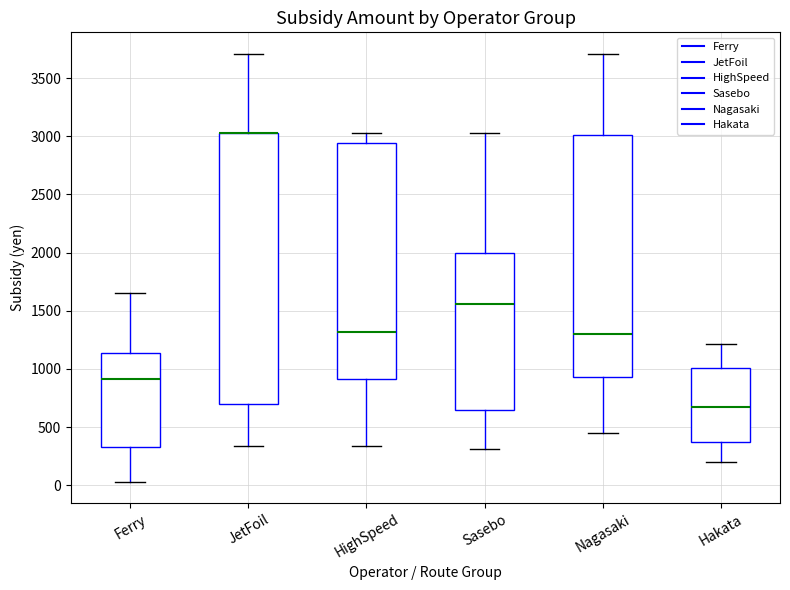

Reading left to right, transcribe this box plot: for each box, give where its median line is, the range the box spans, and where its two whiskers end, as read against the y-axis. The values are not printed on the chart, so give them approximately, as read against the axis.

Ferry: median 900, box 350 to 1150, whiskers 50 to 1650
JetFoil: median 3050 (drawn on the box's upper edge), box 700 to 3050, whiskers 350 to 3700
HighSpeed: median 1300, box 900 to 2950, whiskers 350 to 3050
Sasebo: median 1550, box 650 to 2000, whiskers 300 to 3050
Nagasaki: median 1300, box 950 to 3000, whiskers 450 to 3700
Hakata: median 700, box 400 to 1000, whiskers 200 to 1200